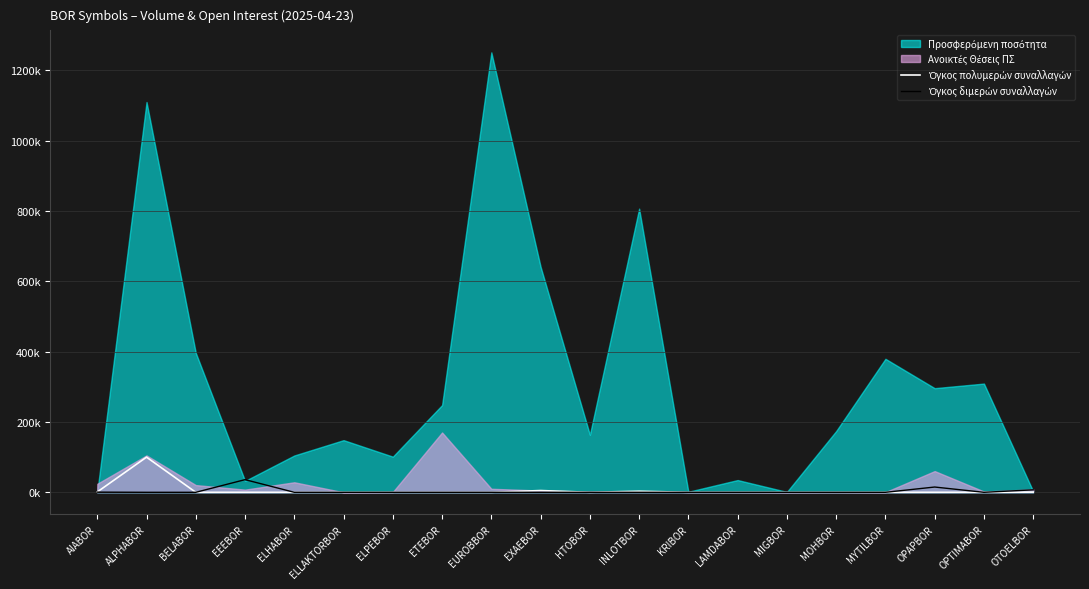

What is the sum of all Όγκος πολυμερών συναλλαγών values?

109.5